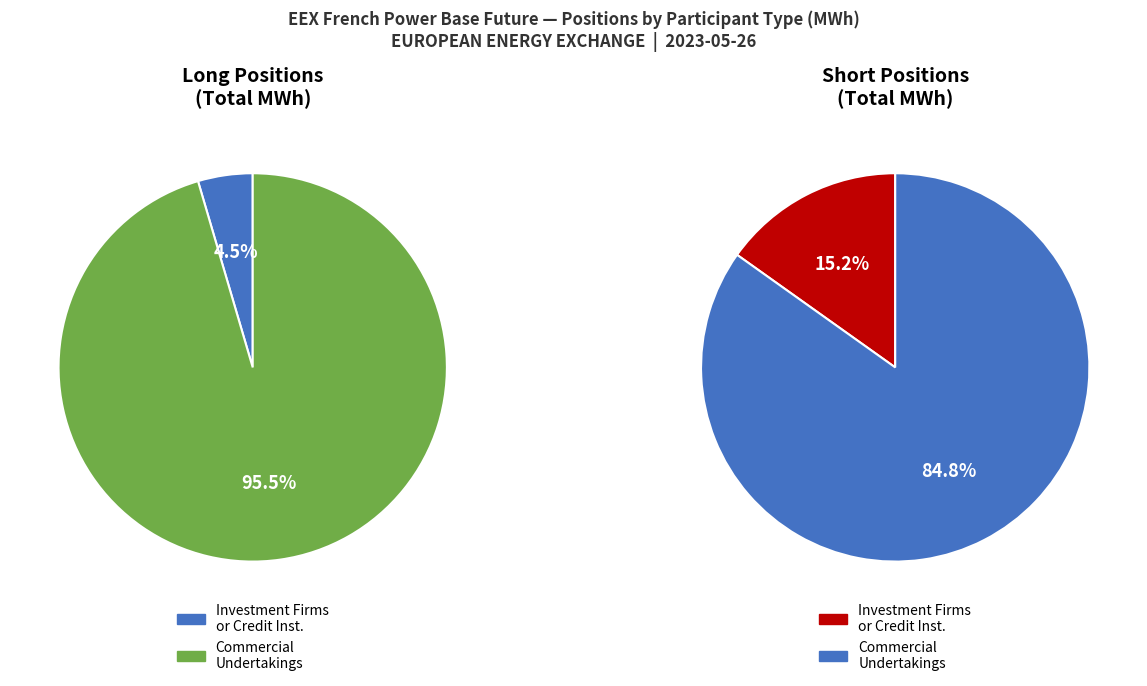

Does Investment Firms or credit institutions Long account for over 50% of the chart?

No